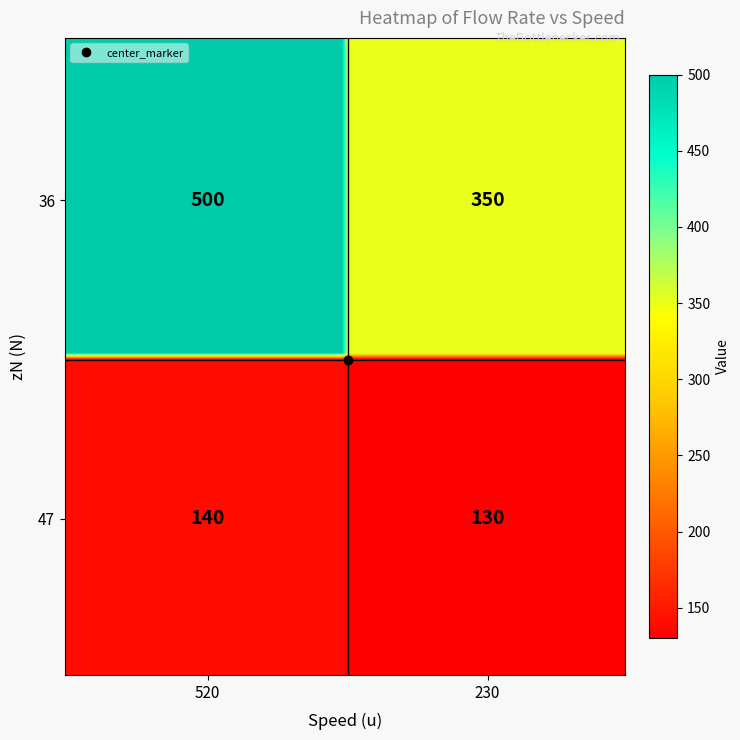

List the labels in order of 36 value, smallest first.

230, 520